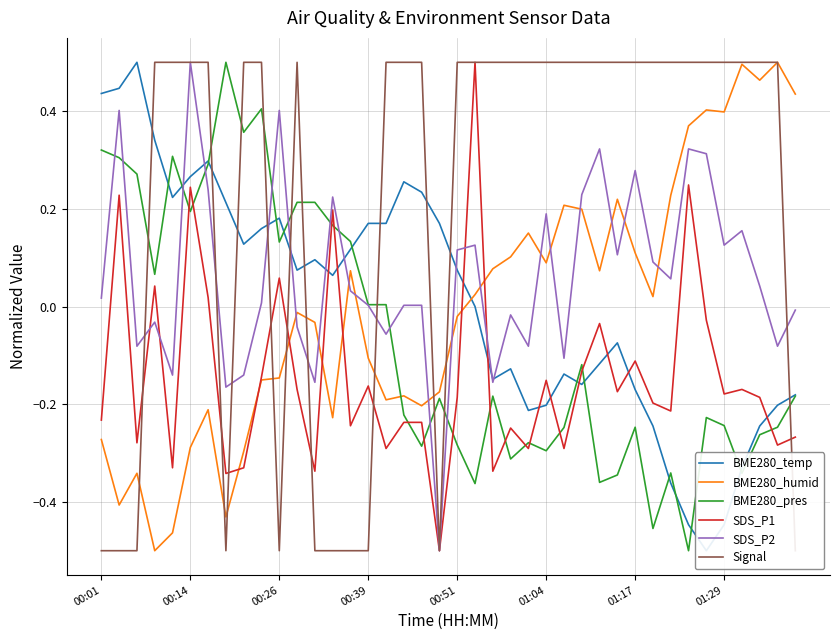

Is it true that BME280_temp equals 0.4 at 00:01?

True